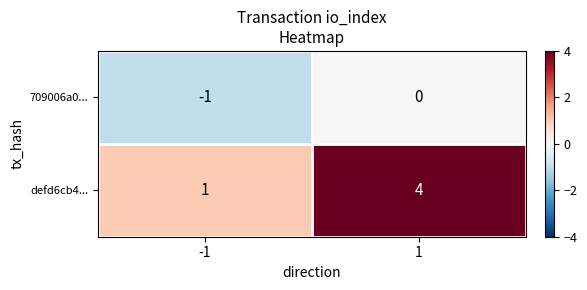

What is the sum of all defd6cb4... values?

5